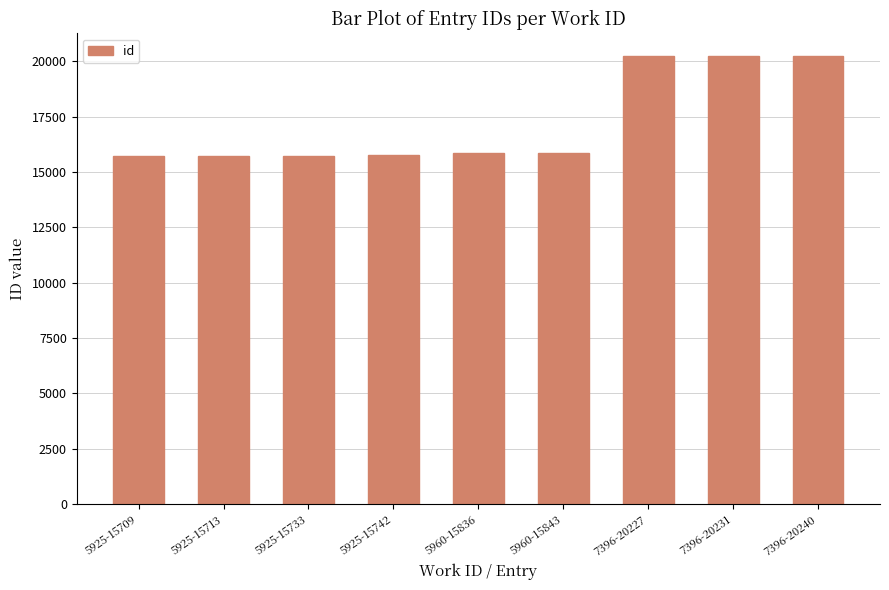

What is the minimum value shown in the chart?

15709